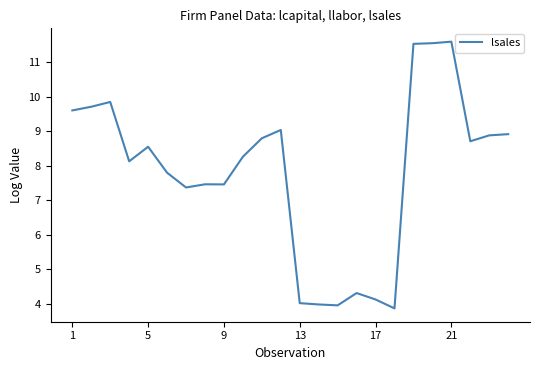

What is the difference between the maximum and minimum values?

7.7